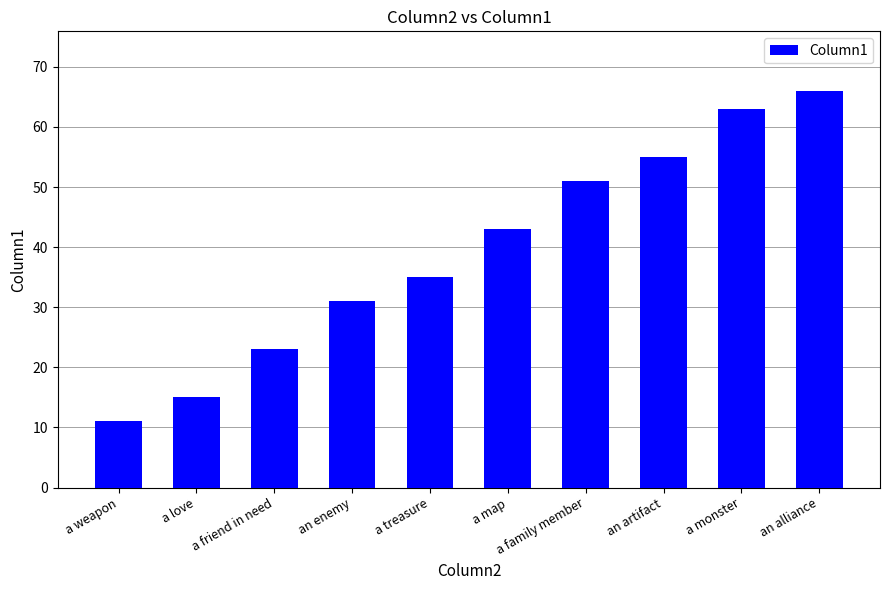

Which category has the lowest value across all series?

a weapon